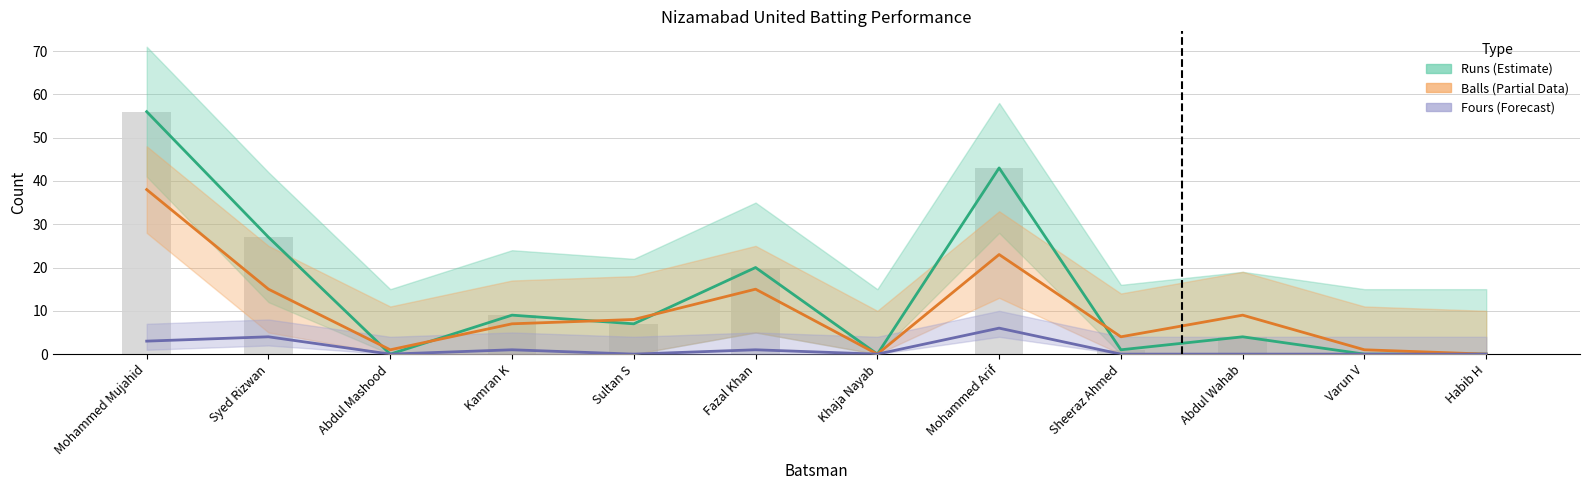

Reading left to right, what are all the values shown in this chart?

Runs (estimate): Mohammed Mujahid=56	Syed Rizwan=27	Abdul Mashood=0	Kamran K=9	Sultan S=7	Fazal Khan=20	Khaja Nayab=0	Mohammed Arif=43	Sheeraz Ahmed=1	Abdul Wahab=4	Varun V=0	Habib H=0
Balls (estimate): Mohammed Mujahid=38	Syed Rizwan=15	Abdul Mashood=1	Kamran K=7	Sultan S=8	Fazal Khan=15	Khaja Nayab=0	Mohammed Arif=23	Sheeraz Ahmed=4	Abdul Wahab=9	Varun V=1	Habib H=0
Fours (forecast): Mohammed Mujahid=3	Syed Rizwan=4	Abdul Mashood=0	Kamran K=1	Sultan S=0	Fazal Khan=1	Khaja Nayab=0	Mohammed Arif=6	Sheeraz Ahmed=0	Abdul Wahab=0	Varun V=0	Habib H=0
Runs (actual): Mohammed Mujahid=56	Syed Rizwan=27	Abdul Mashood=0	Kamran K=9	Sultan S=7	Fazal Khan=20	Khaja Nayab=0	Mohammed Arif=43	Sheeraz Ahmed=1	Abdul Wahab=4	Varun V=0	Habib H=0